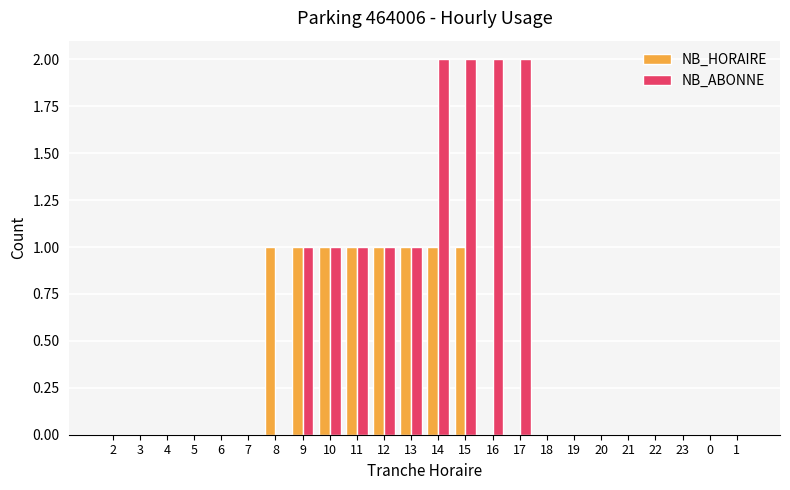

What is the sum of all NB_ABONNE values?

13